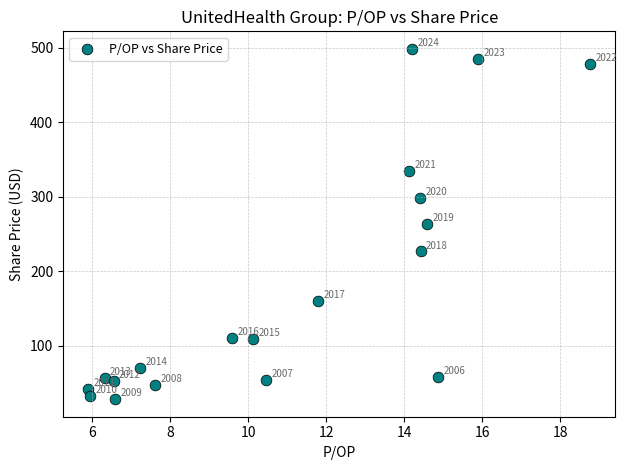

What Y value in the scatter plot is closest to 263?

263.5